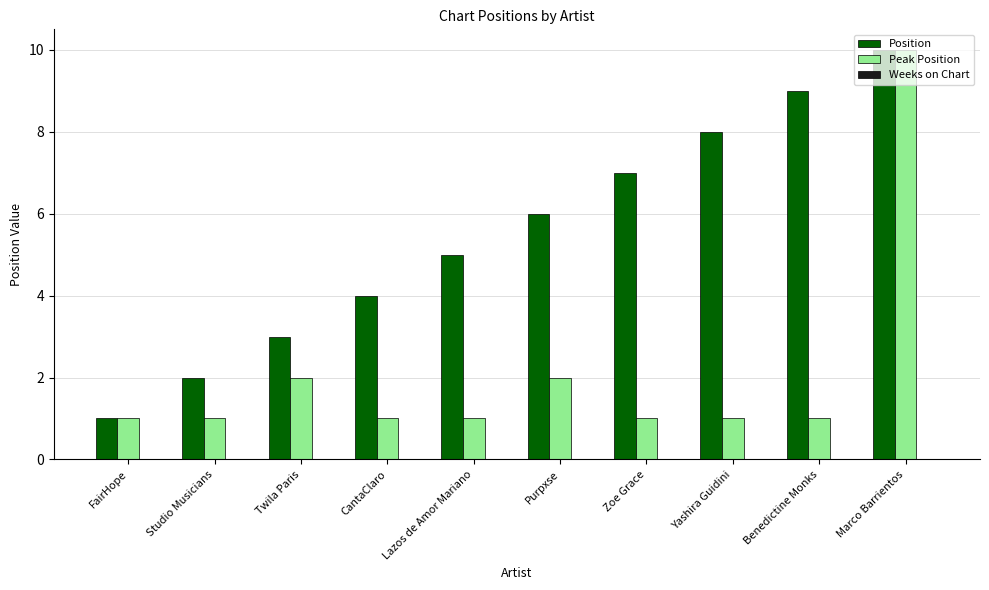

What is the sum of the Peak Position values at Yashira Guidini and Twila Paris?

3